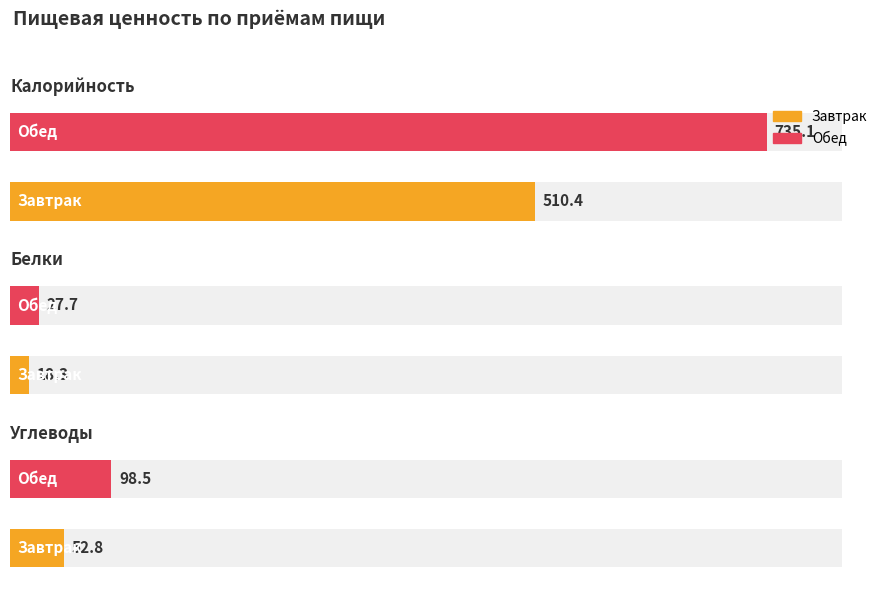

What is the average value of the Углеводы series?

75.7